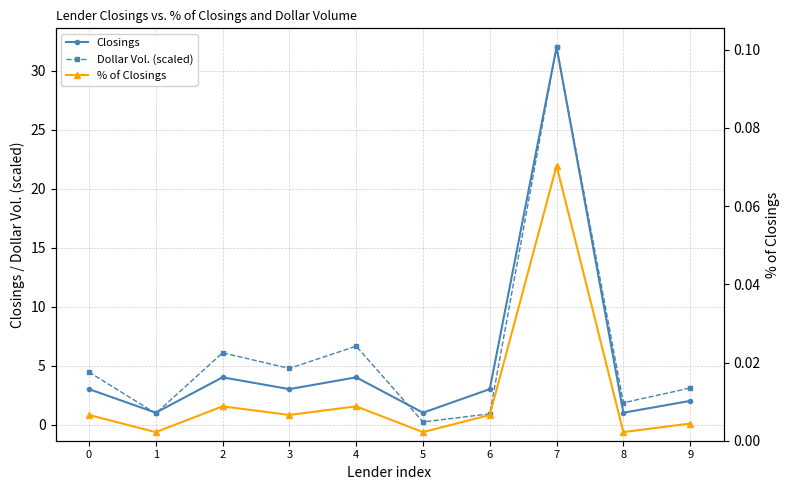

Count the number of data series in this chart.

3